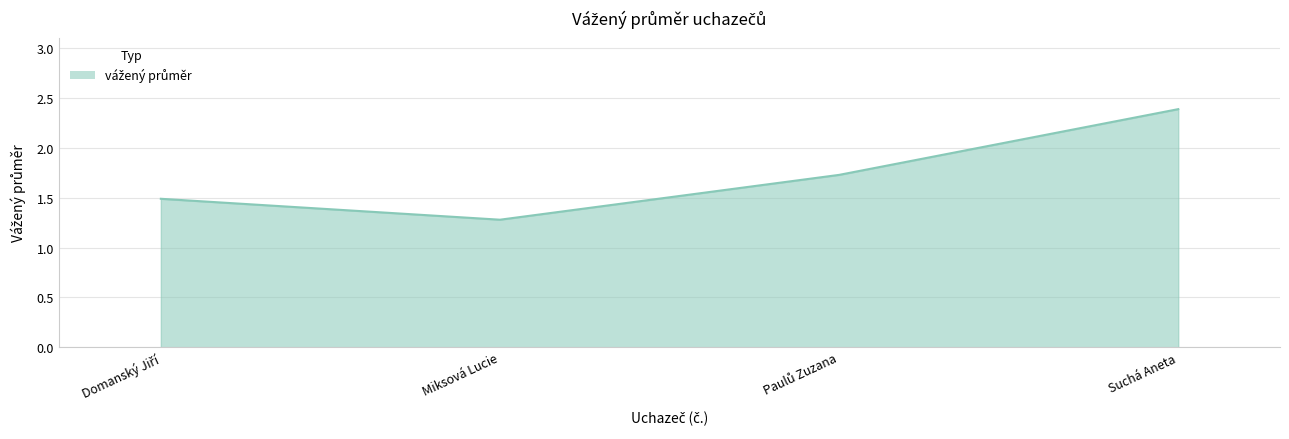

How many interior local valleys (lower than both neighbors) does the data have?

1